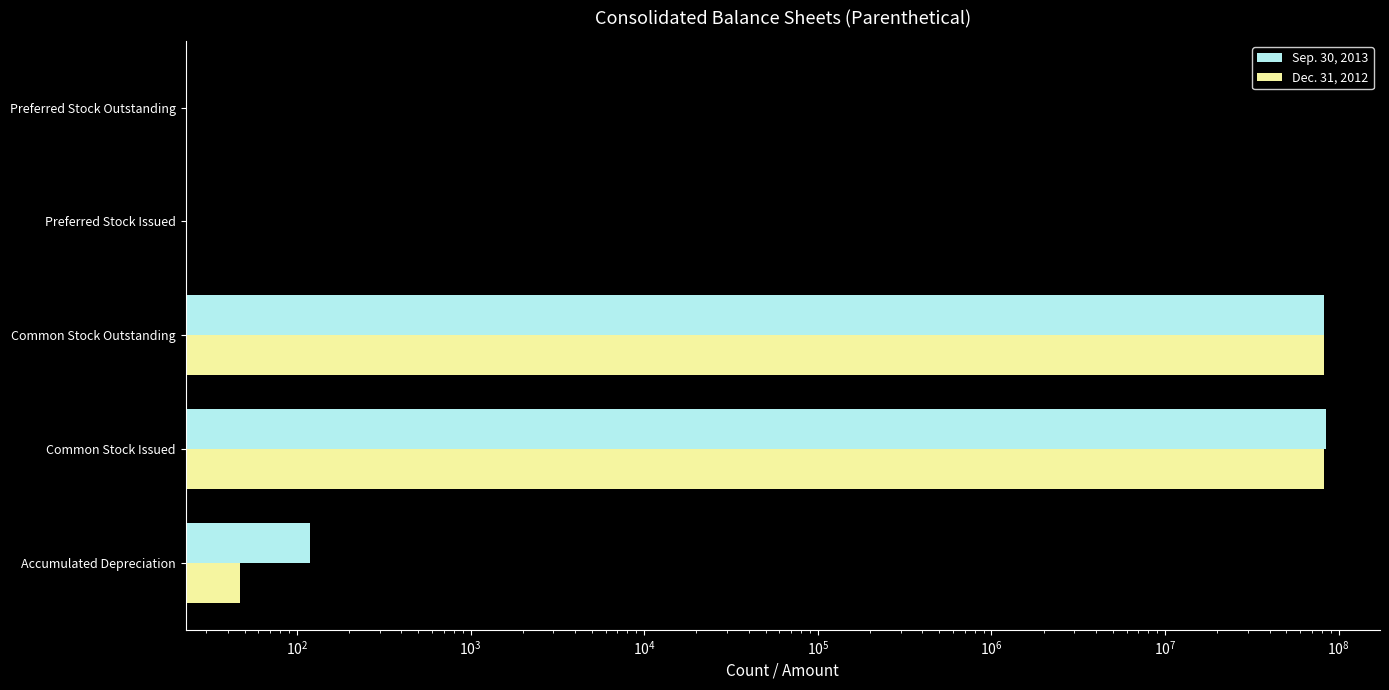

What is the average value of the Dec. 31, 2012 series?

32755700